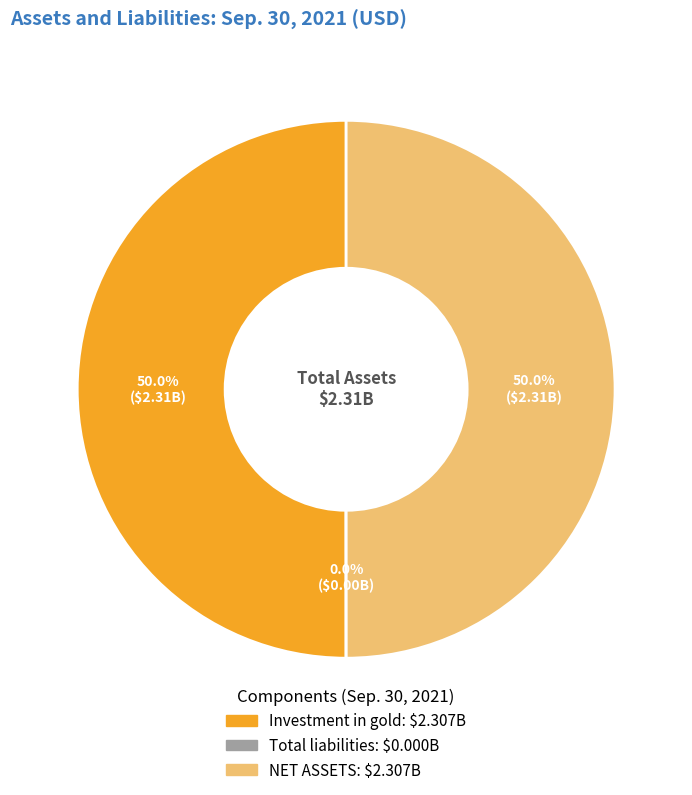

What percentage is NOT represented by NET ASSETS?

50.0%